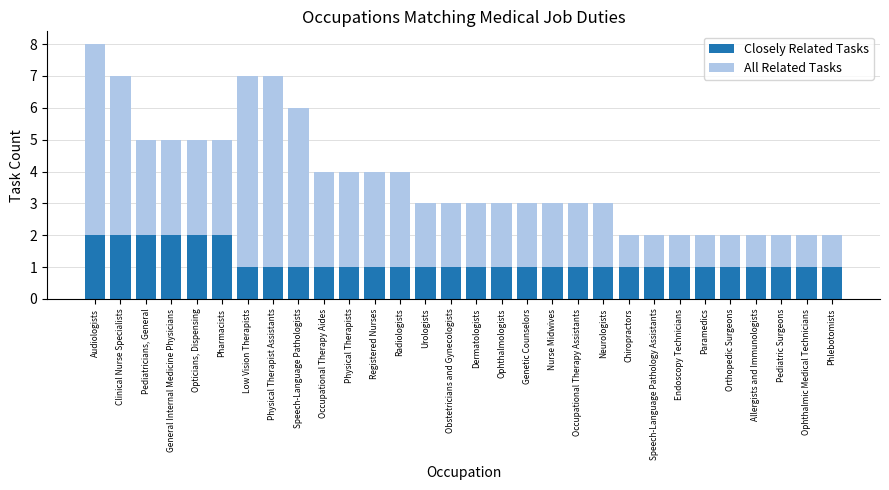

Are the bars horizontal?

No